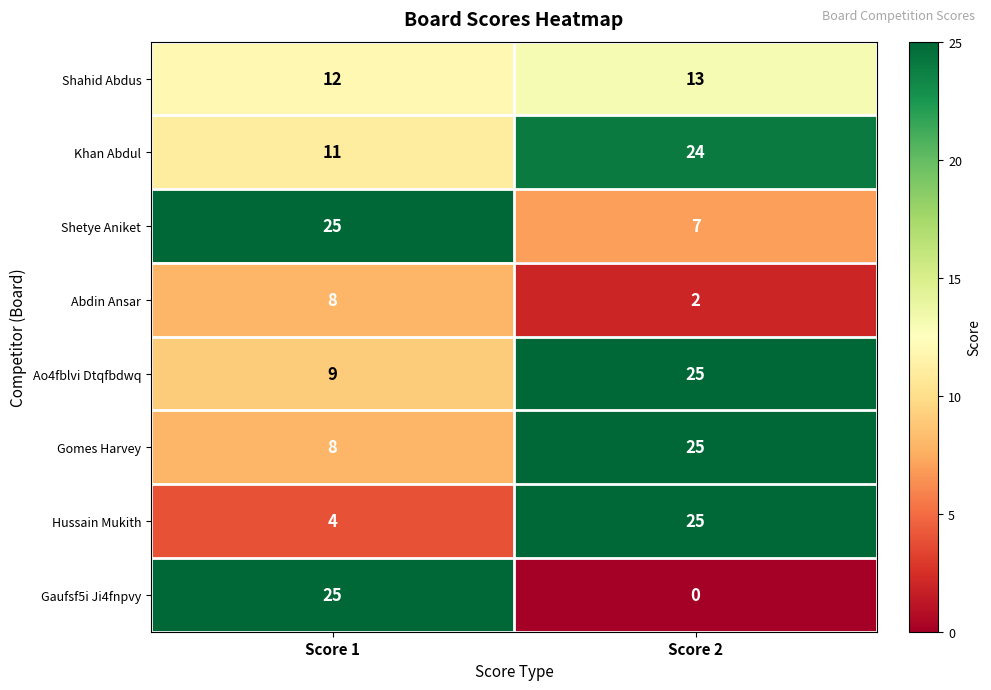

At how many categories does at least one series exceed 15?

2